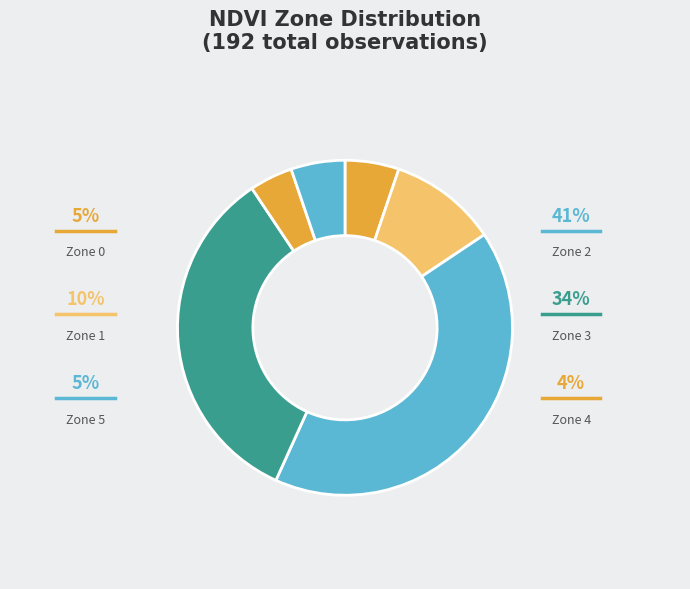

How many slices are in this pie chart?

6